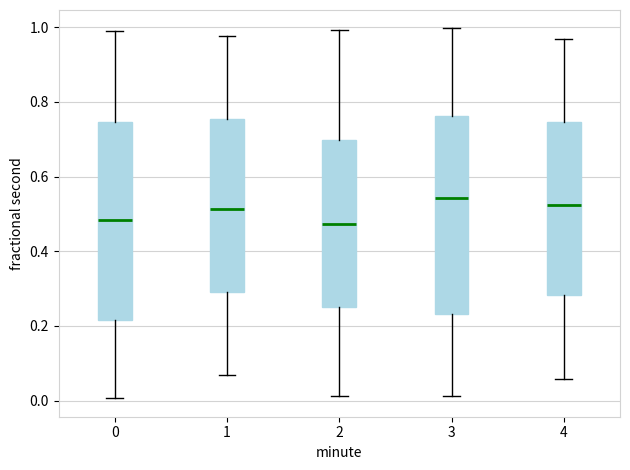

Where is the upper edge of the box at x = 1 on the y-axis? The values are not printed on the chart, so give them approximately, as read against the axis.

0.76